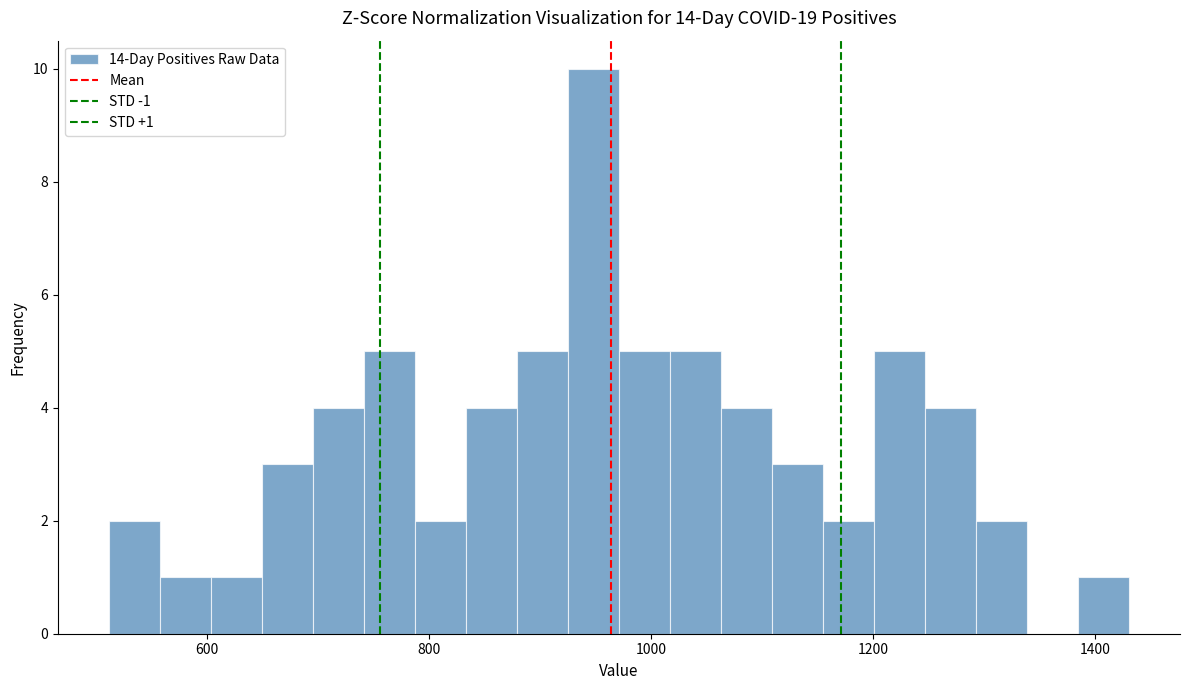

Around what value on the x-axis is the tallest bar? Give the approximate position of its centre, as read against the axis.

940